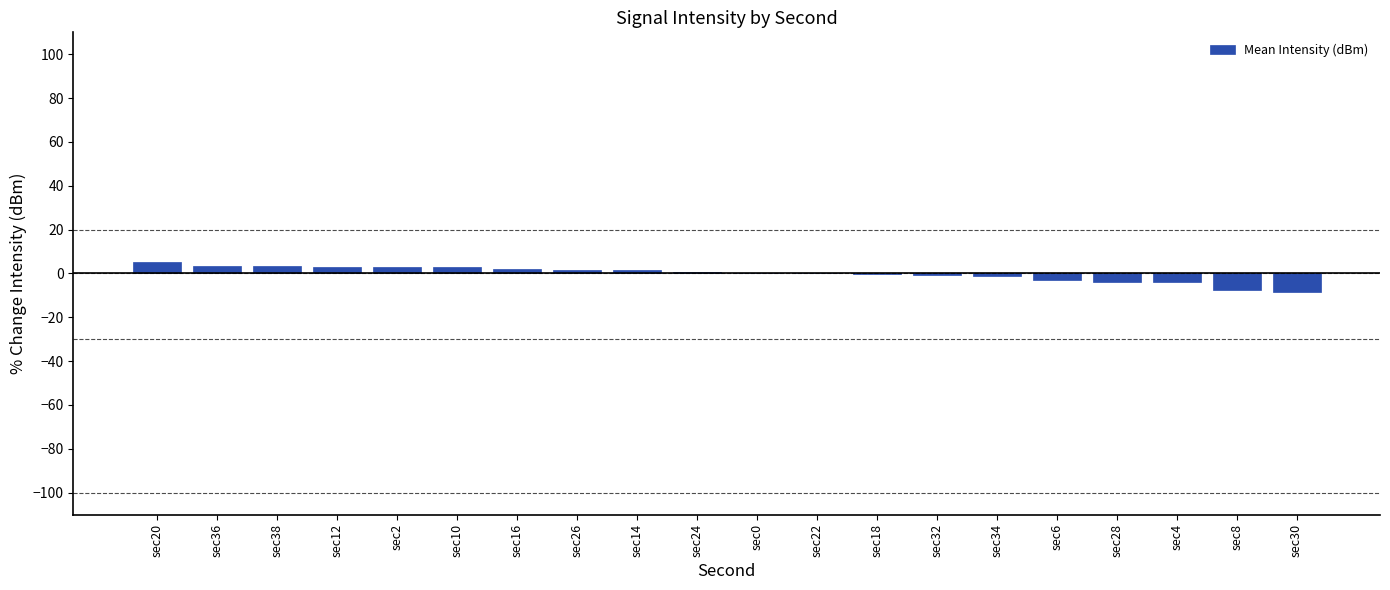

What is the sum of the values at sec36 and sec32?

2.9